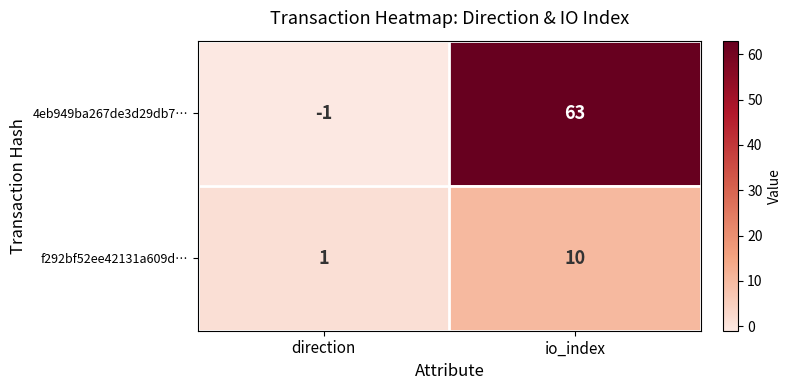

At which label is 4eb949ba267de3d29db7… closest to 31?

direction